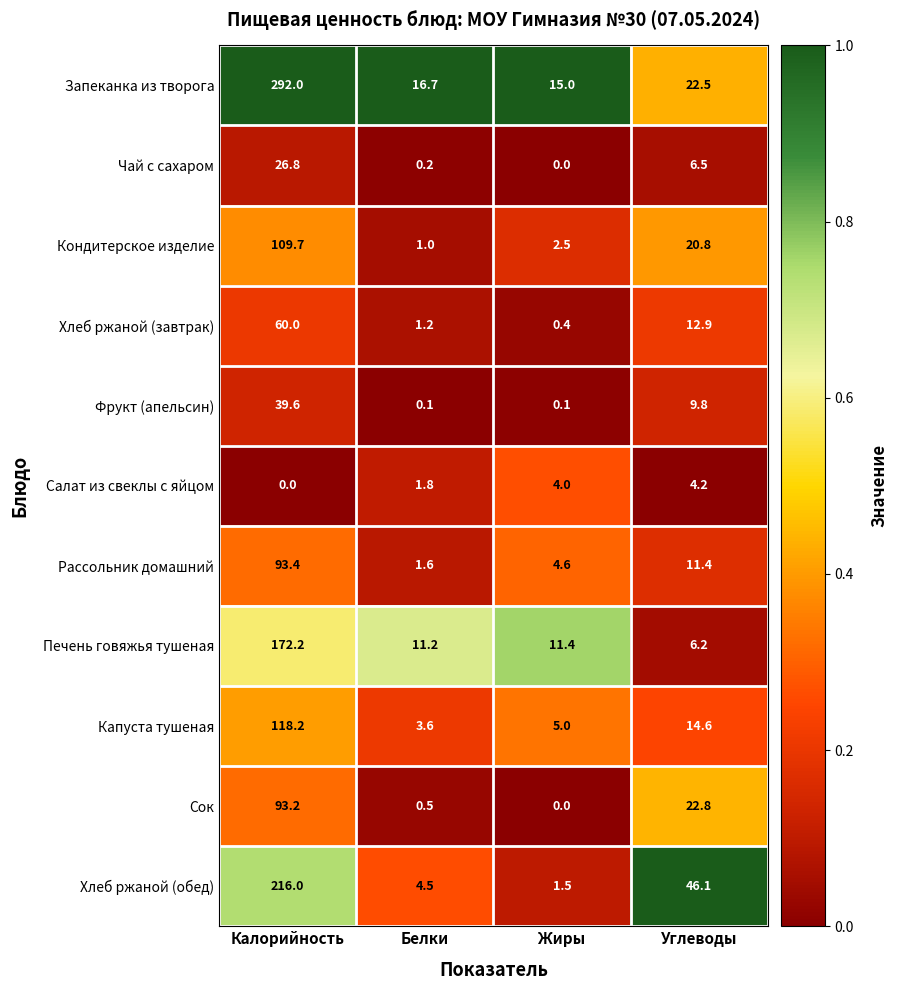

Is it true that Рассольник домашний equals 4.6 at Углеводы?

False